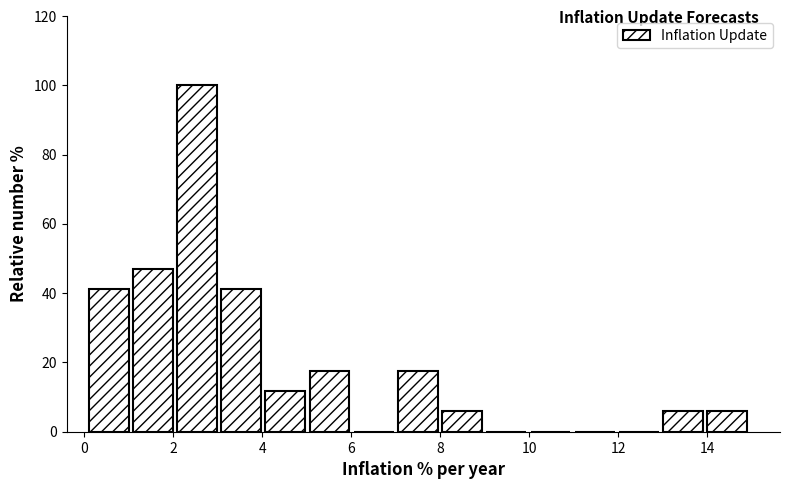

Reading left to right, transcribe this chart: for each bar, give the range it covers on the x-axis and its height. Neither the bar edges nor the heights are printed on the chart, so give them approximately, as read against the axes.

0.2 to 1.0: 42
1.0 to 2.0: 48
2.0 to 3.0: 100
3.0 to 4.0: 42
4.0 to 5.0: 12
5.0 to 6.0: 18
6.0 to 7.0: 0
7.0 to 8.0: 18
8.0 to 9.0: 6
9.0 to 10.0: 0
10.0 to 11.0: 0
11.0 to 12.0: 0
12.0 to 13.0: 0
13.0 to 14.0: 6
14.0 to 15.0: 6